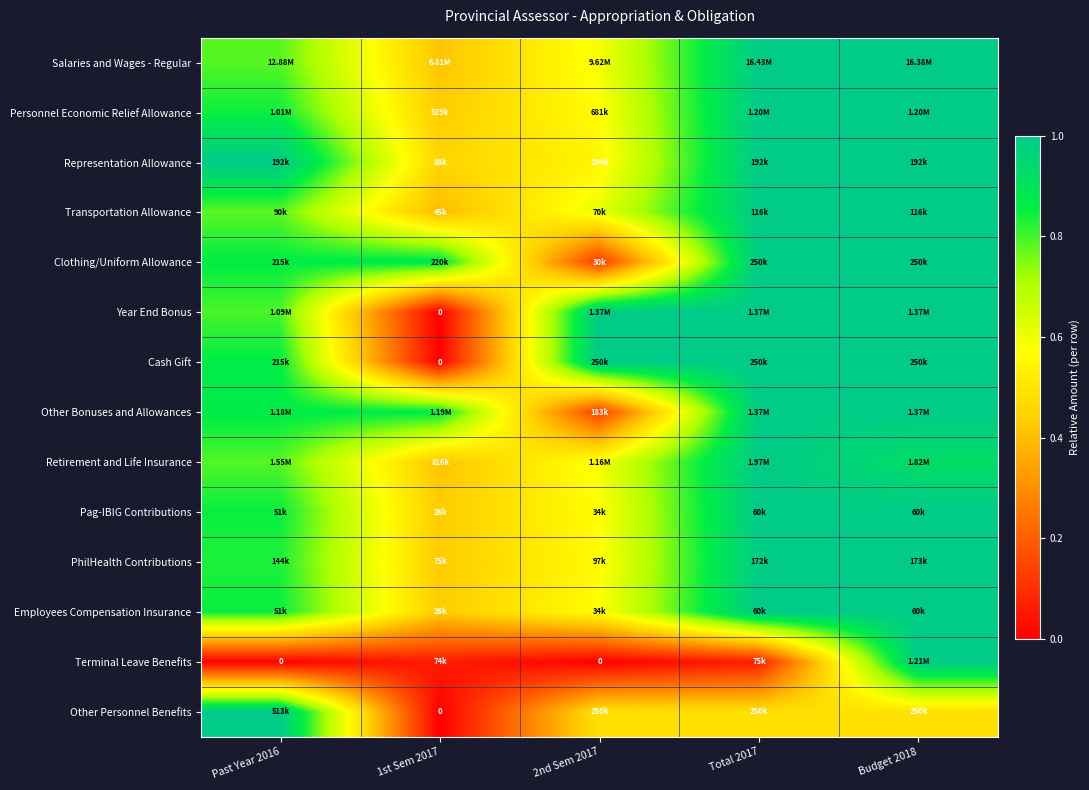

What is the greatest value displayed?

1.0